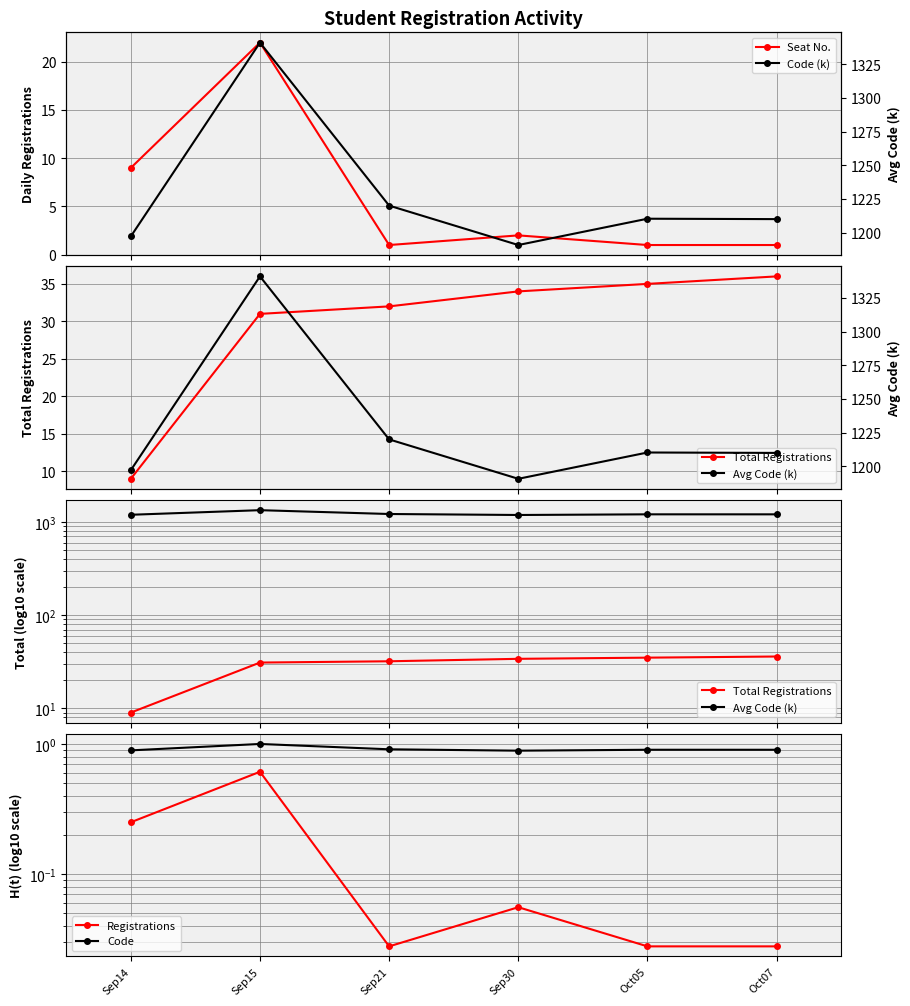

Reading right to left, what are all the values shown in this chart?

Seat No.: Oct07=1.0	Oct05=1.0	Sep30=2.0	Sep21=1.0	Sep15=22.0	Sep14=9.0
Code (k): Oct07=1210.0	Oct05=1210.3	Sep30=1190.8	Sep21=1220.1	Sep15=1341.1	Sep14=1197.2
Total Registrations: Oct07=36.0	Oct05=35.0	Sep30=34.0	Sep21=32.0	Sep15=31.0	Sep14=9.0
Avg Code (k): Oct07=1210.0	Oct05=1210.3	Sep30=1190.8	Sep21=1220.1	Sep15=1341.1	Sep14=1197.2
Registrations: Oct07=0.0	Oct05=0.0	Sep30=0.1	Sep21=0.0	Sep15=0.6	Sep14=0.2
Code: Oct07=0.9	Oct05=0.9	Sep30=0.9	Sep21=0.9	Sep15=1.0	Sep14=0.9